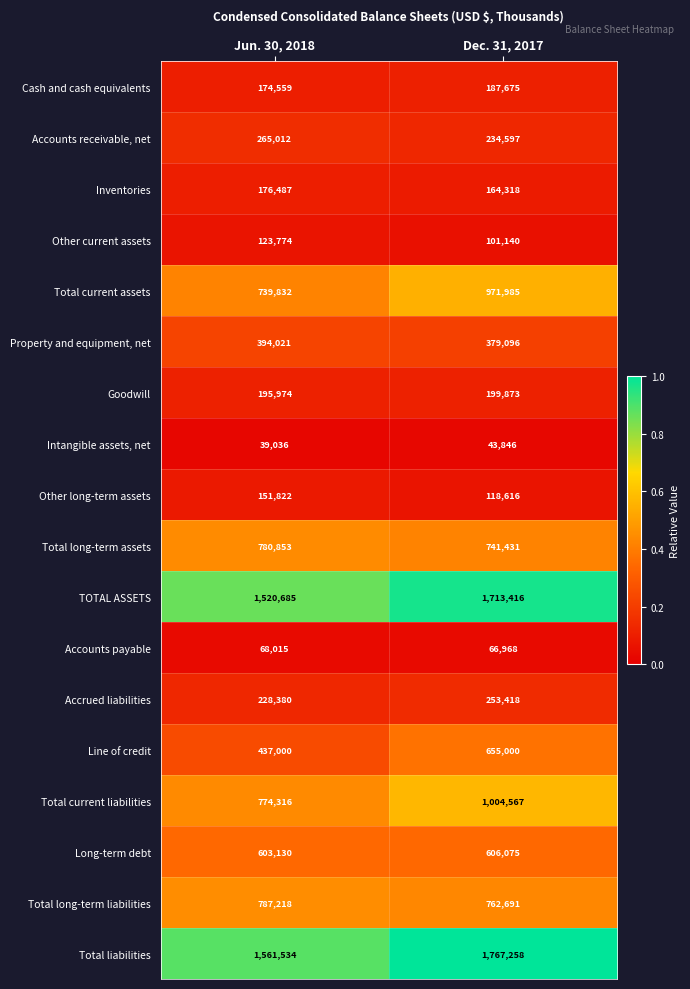

Which series has the largest total across all categories?

Total liabilities